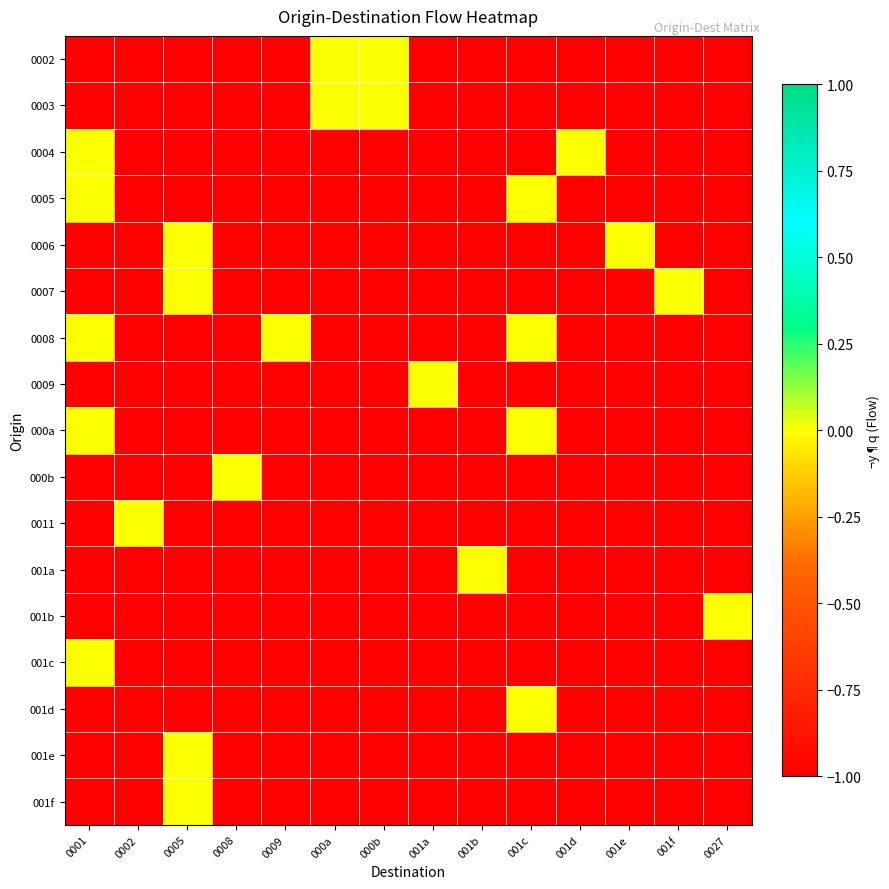

Which label corresponds to the smallest value in the chart?

0001